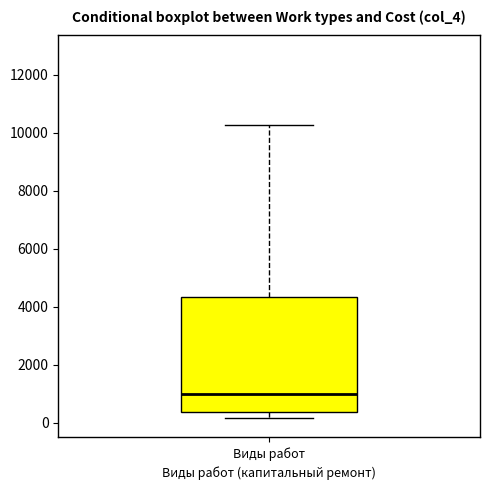

Read this box plot against the y-axis: the position of the median line, the range covered by the box, and the ends of both whiskers. The values are not printed on the chart, so give them approximately, as read against the axis.

median 1000, box 400 to 4400, whiskers 200 to 10200